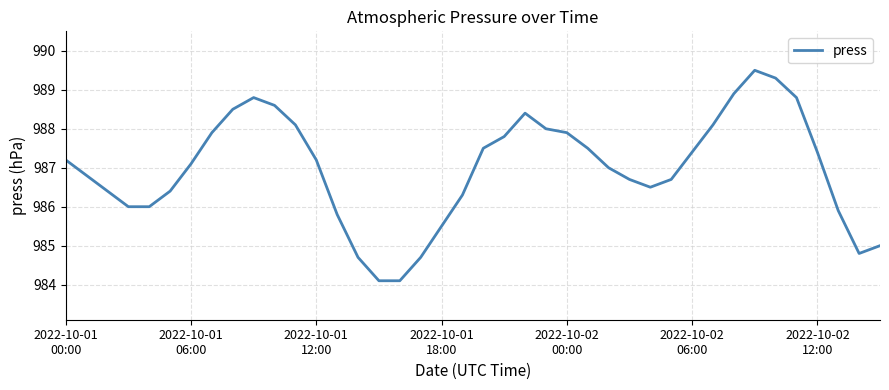

What is the difference between the maximum and minimum values?

5.4